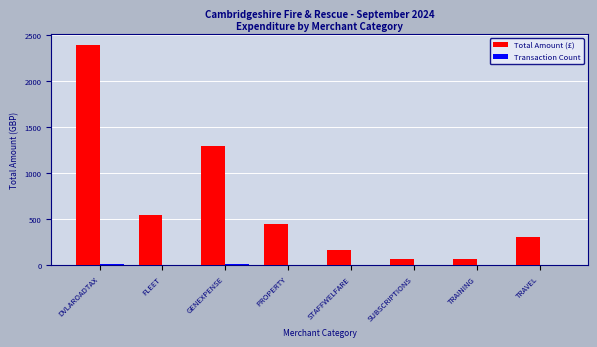

At which category does the chart reach its peak across all series?

DVLAROADTAX